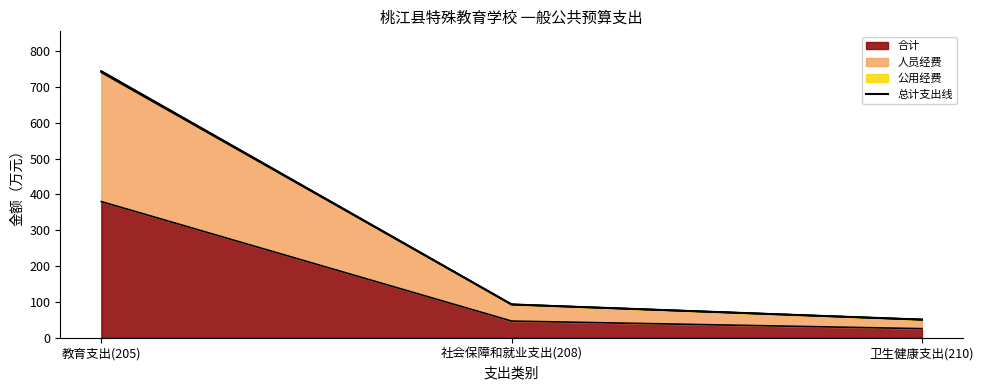

What is the label of the 2nd point from the right?

社会保障和就业支出(208)